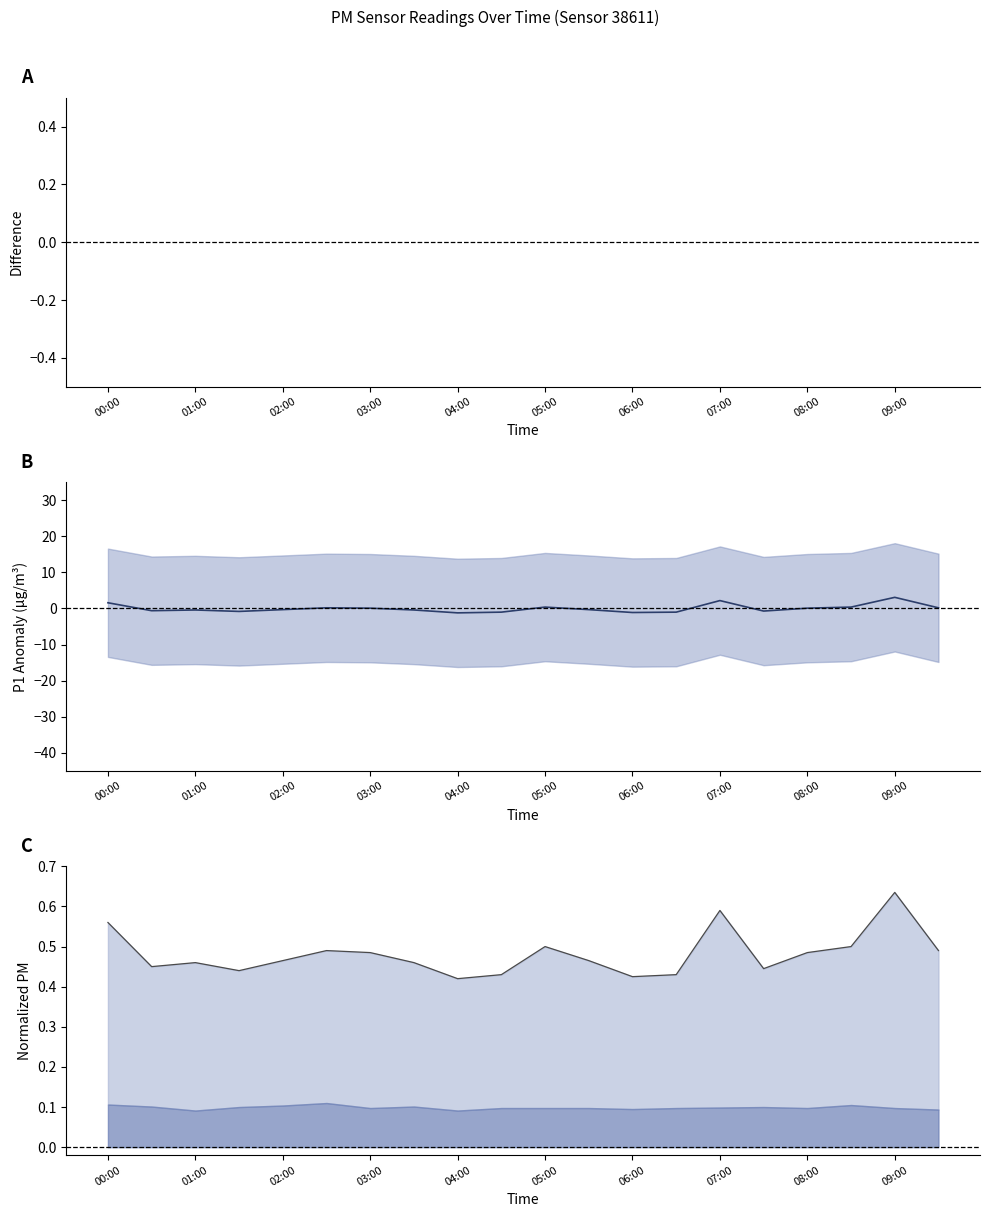

Which label corresponds to the largest value in the chart?

09:00